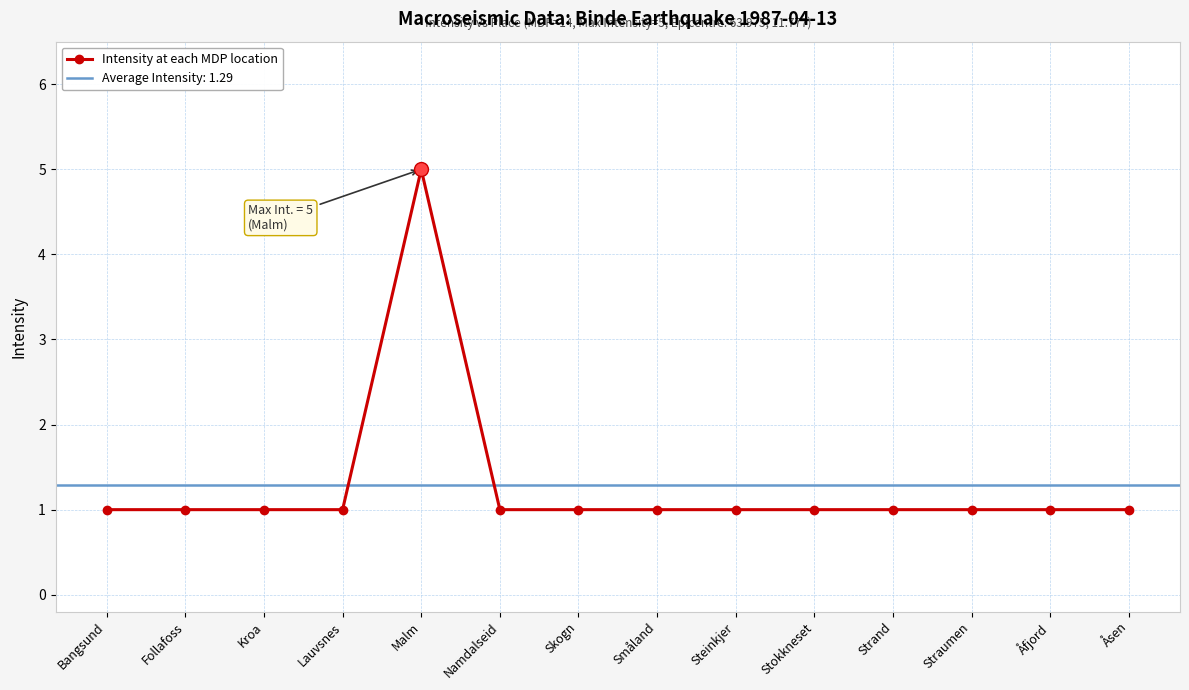

What is the label of the 4th point from the left?

Lauvsnes